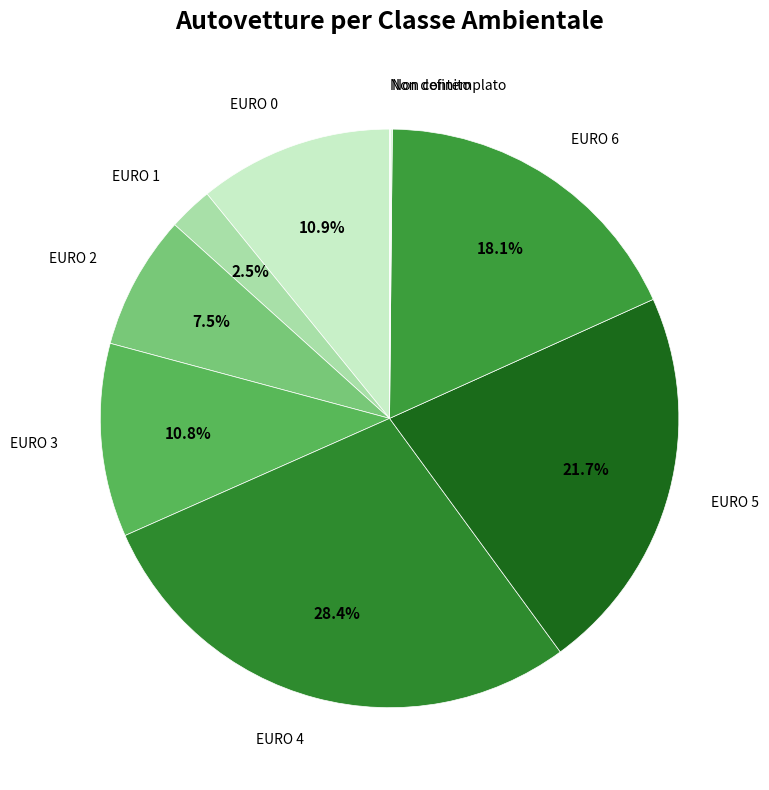

What is the largest slice in the pie chart?

EURO 4